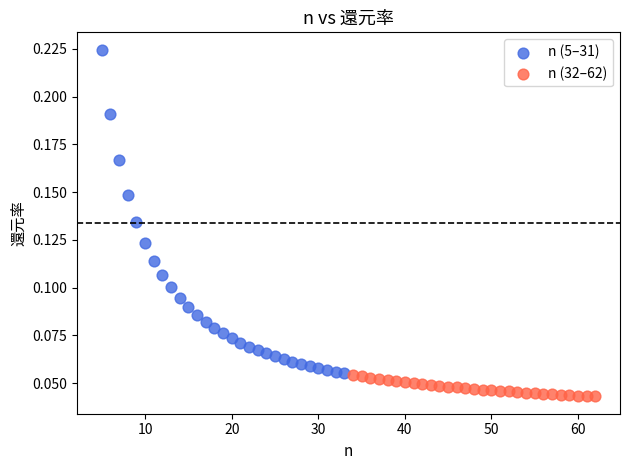

What are all the series names shown in the legend?

n (5–31), n (32–62)